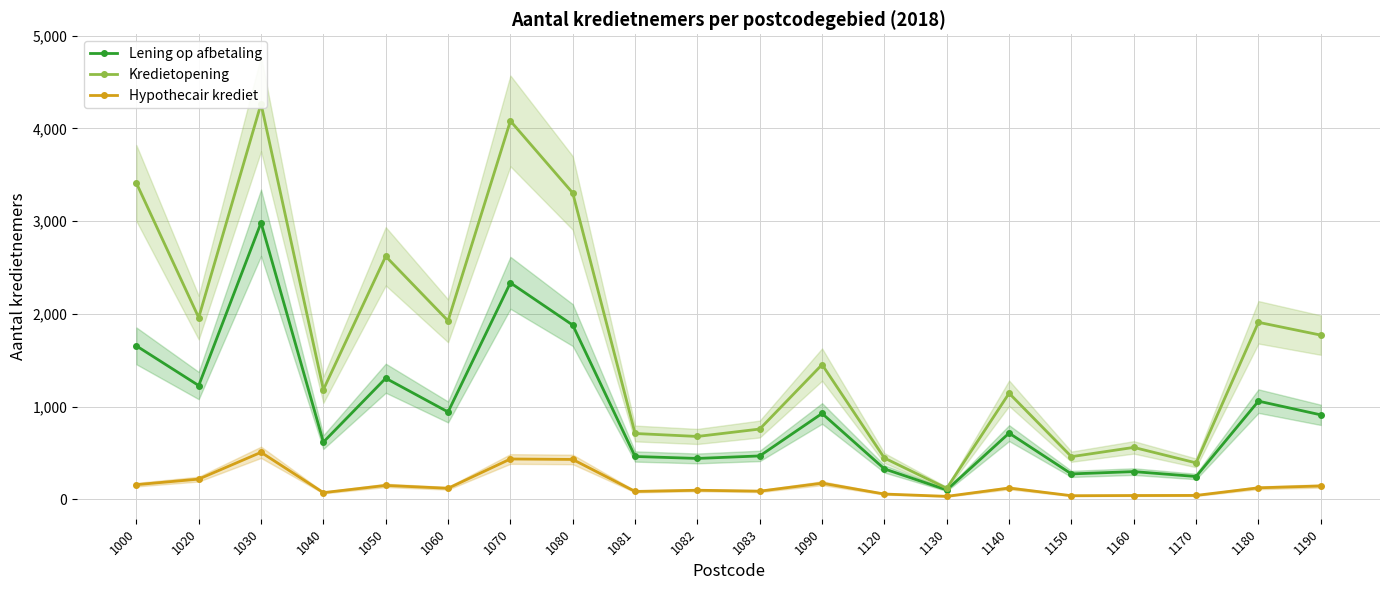

List the series in order of their overall mean, highest first.

Kredietopening, Lening op afbetaling, Hypothecair krediet